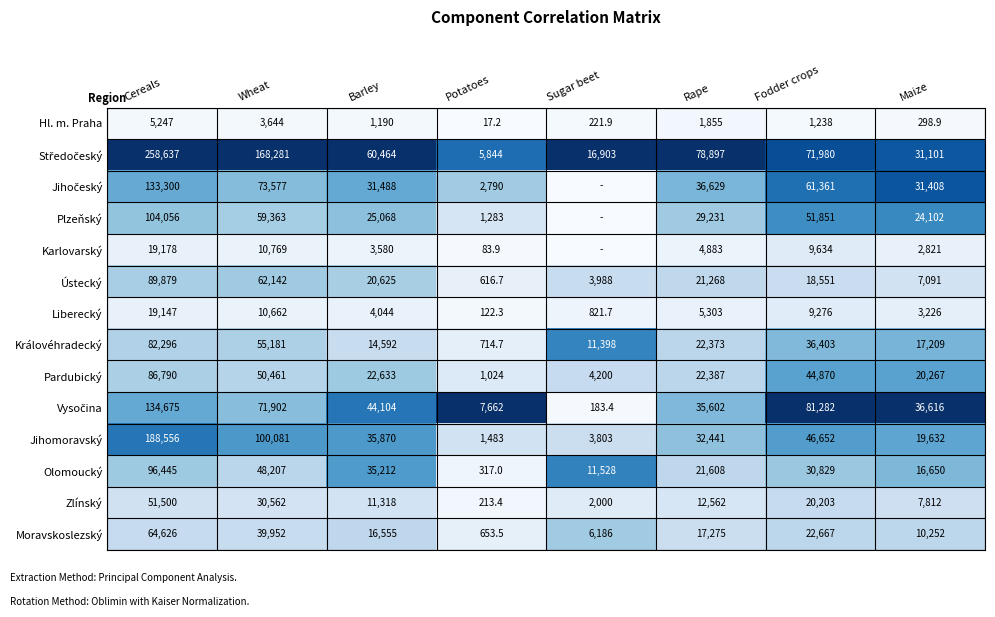

Rank the categories by Ústecký value from lowest to highest.

Potatoes, Sugar beet, Maize, Fodder crops, Barley, Rape, Wheat, Cereals